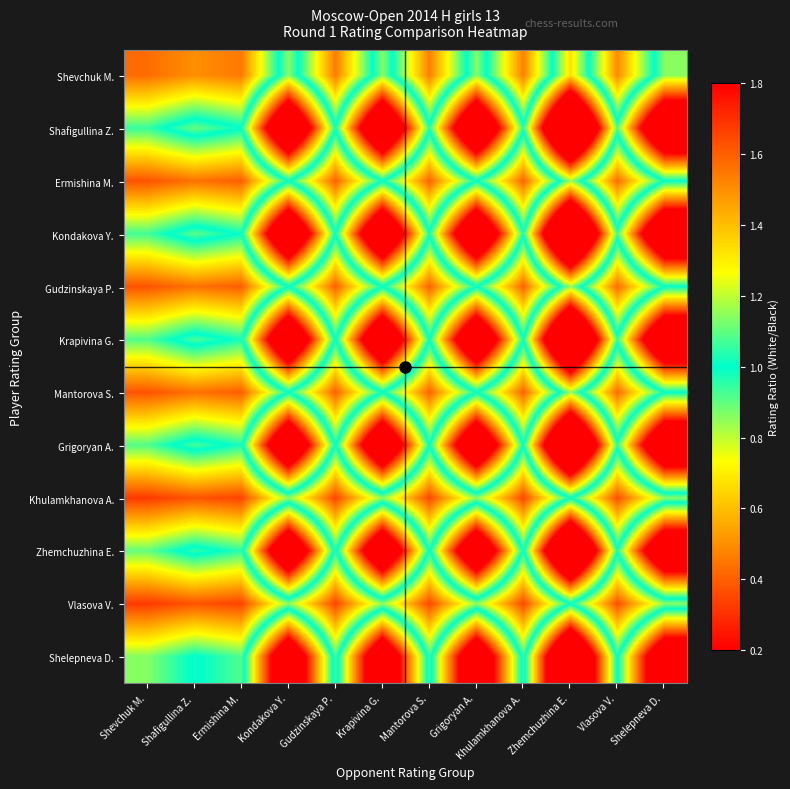

Between Shafigullina Z. and Gudzinskaya P., which is larger?

Shafigullina Z.